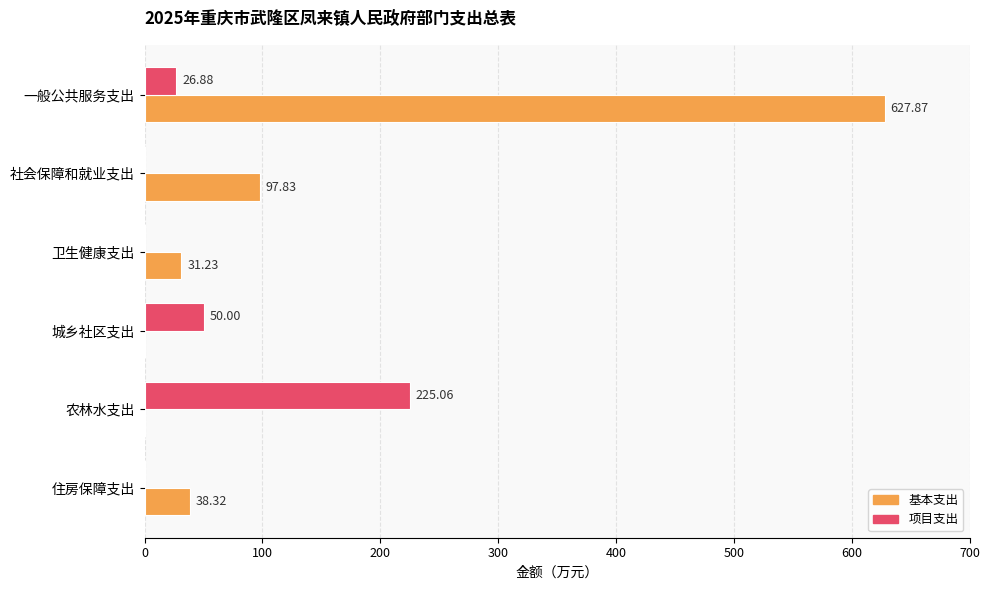

What is the total value across all series at 城乡社区支出?

50.0